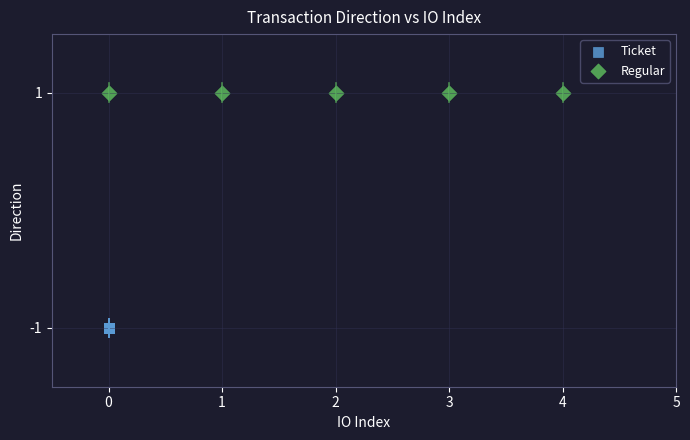

What are all the series names shown in the legend?

Ticket, Regular